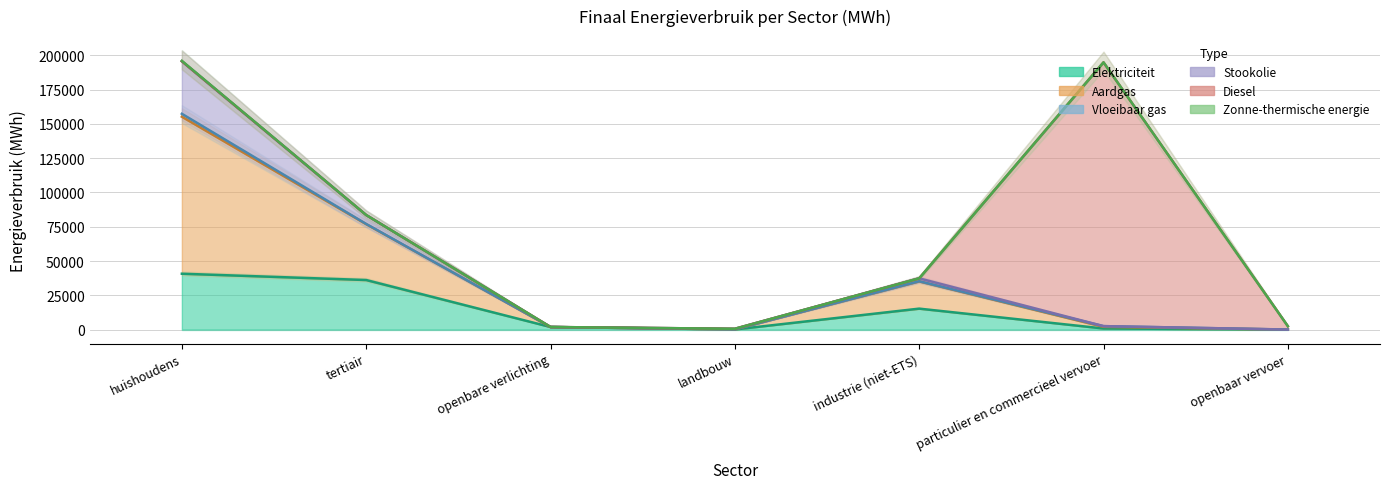

True or false: Aardgas and Vloeibaar gas cross at least once.

False